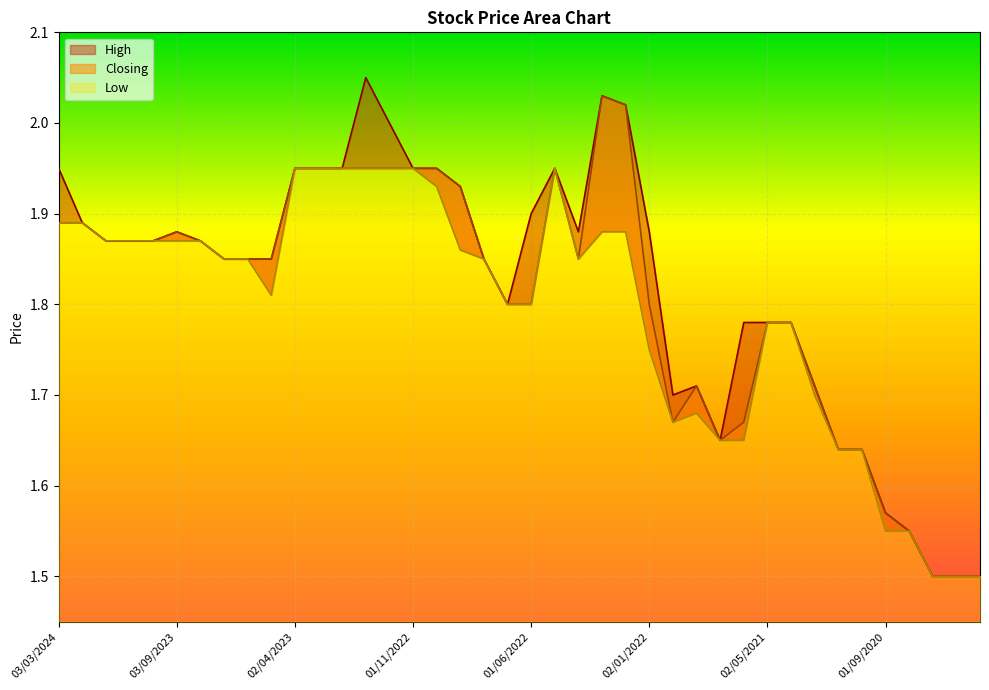

True or false: Low and Closing intersect in this chart.

False